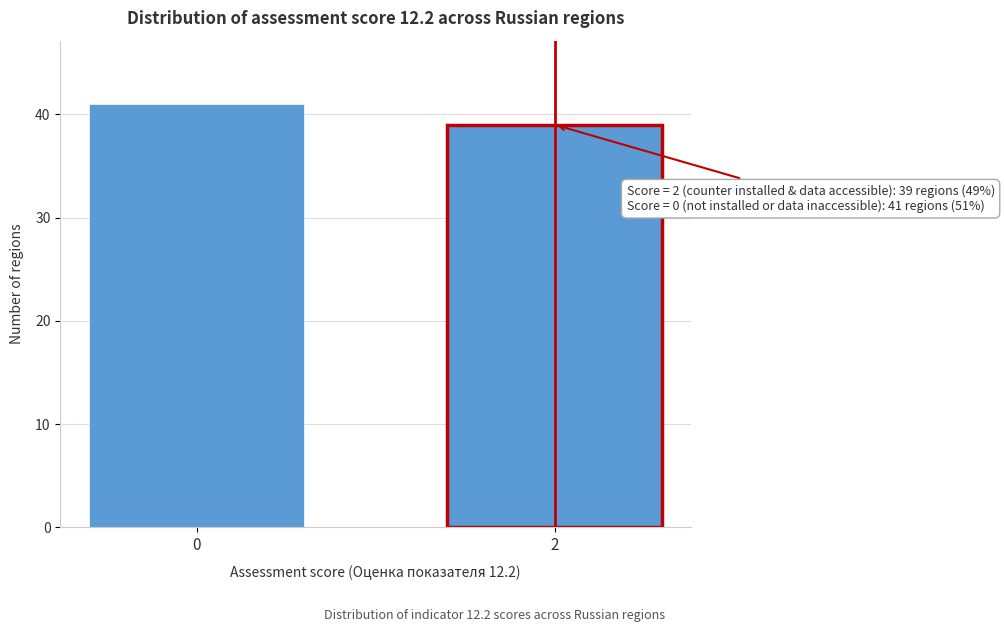

Reading left to right, list all the values displayed in this chart.

41	39